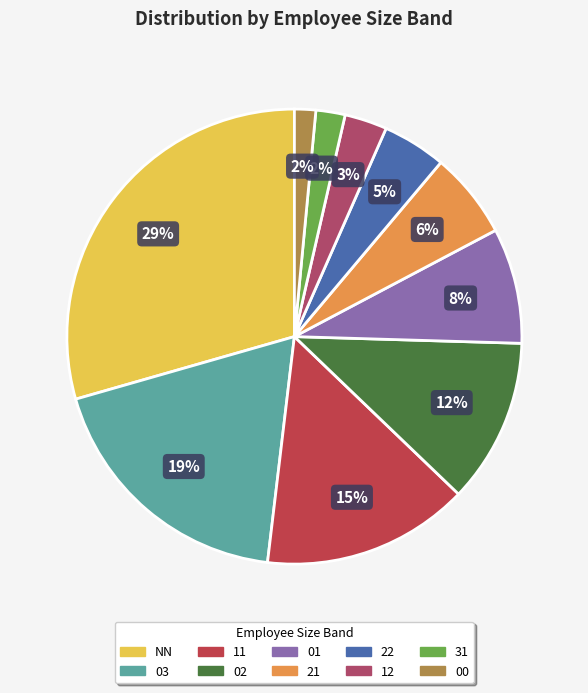

How many slices are in this pie chart?

10